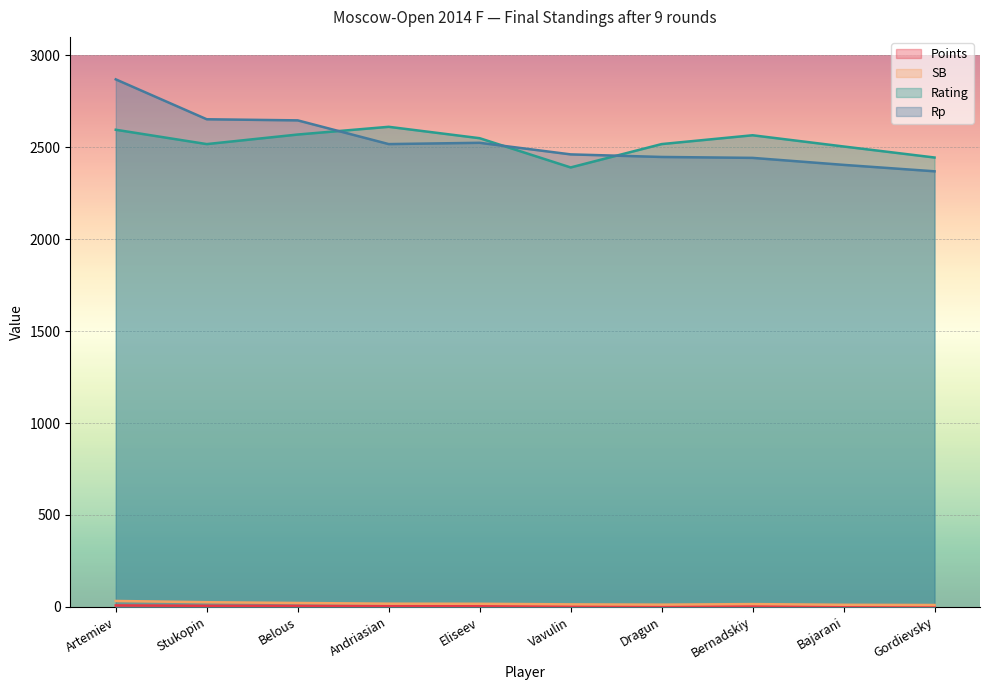

What is the value of the Points point at the 5th from the left?

4.5